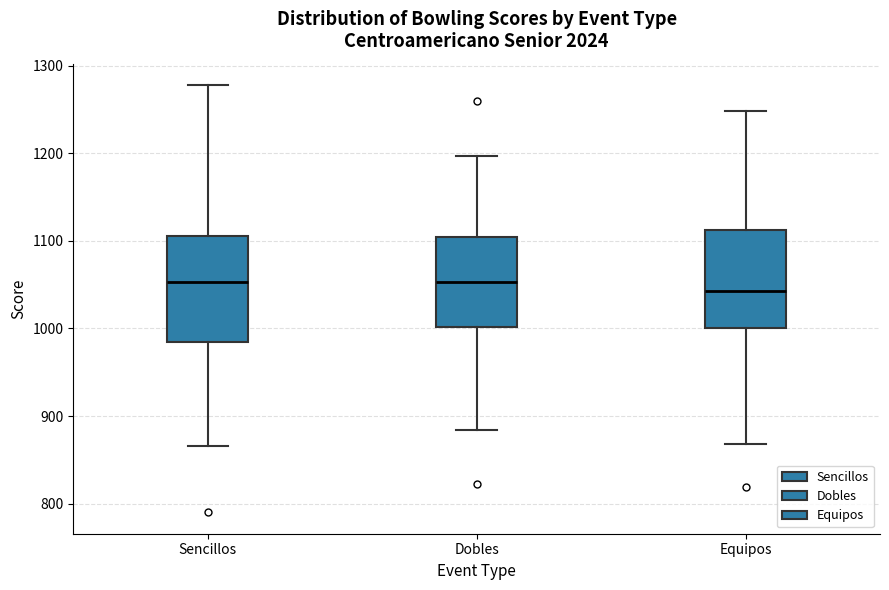

Reading left to right, read every box against the y-axis: the position of its median line, the range the box covers, and the ends of its whiskers. The values are not printed on the chart, so give them approximately, as read against the axis.

Sencillos: median 1050, box 980 to 1110, whiskers 870 to 1280
Dobles: median 1050, box 1000 to 1100, whiskers 880 to 1200
Equipos: median 1040, box 1000 to 1110, whiskers 870 to 1250